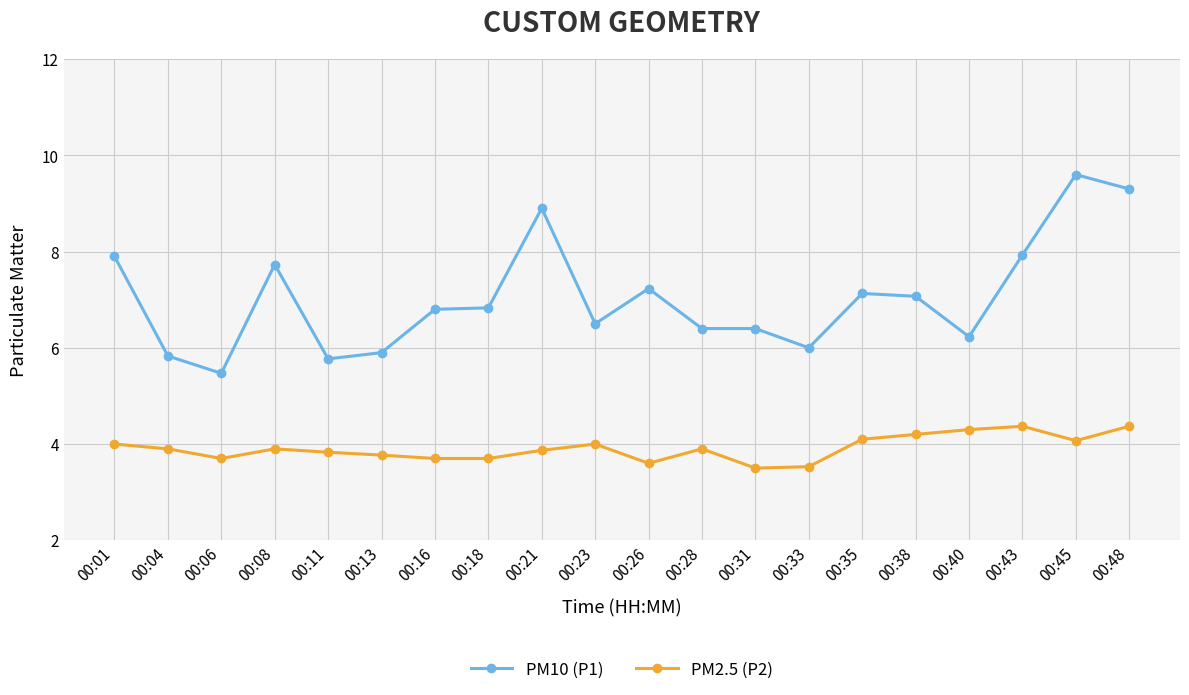

Which series has the widest spread of values?

PM10 (P1)